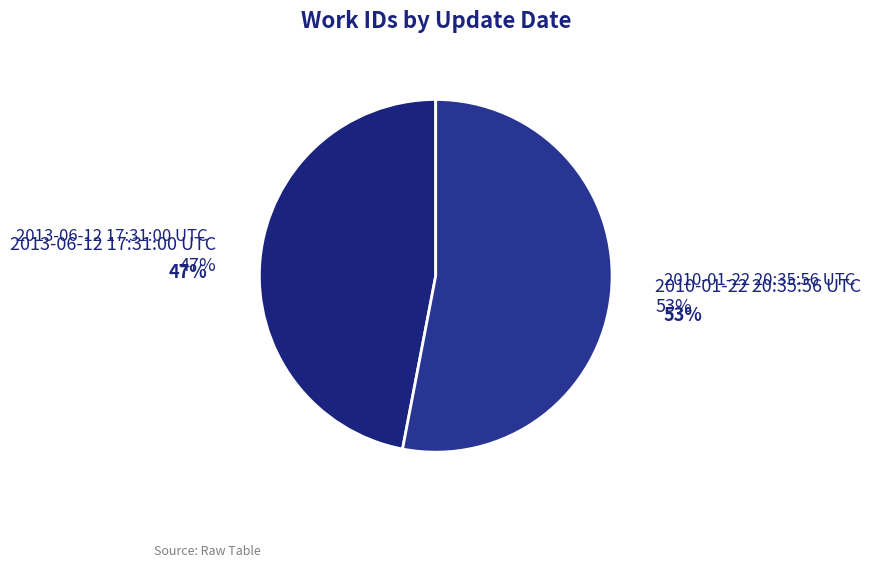

The 2013-06-12 17:31:00 UTC slice represents 47% of the pie. True or false?

True